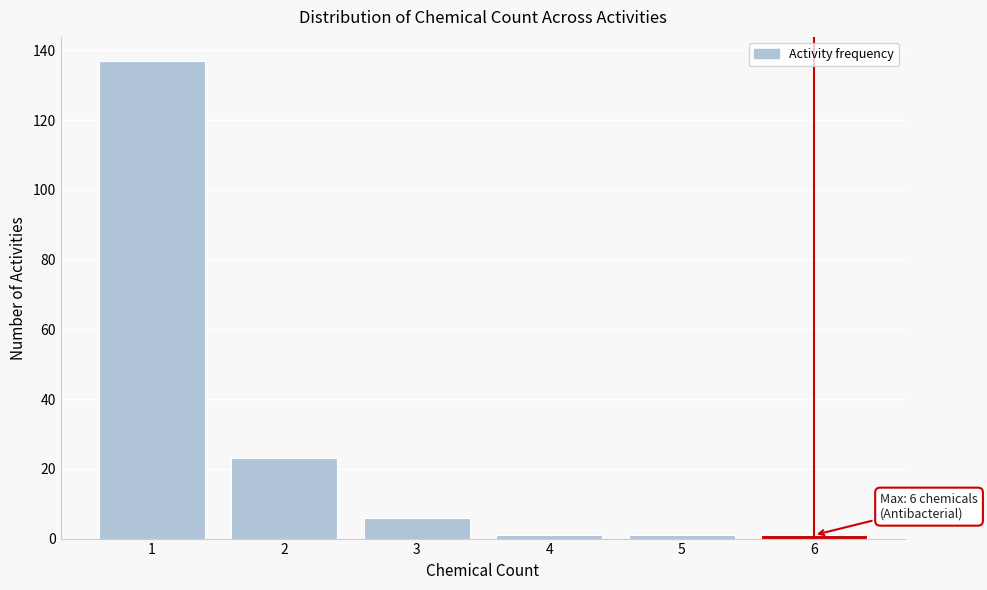

Which range on the x-axis has the tallest bar?

0.5 to 1.5